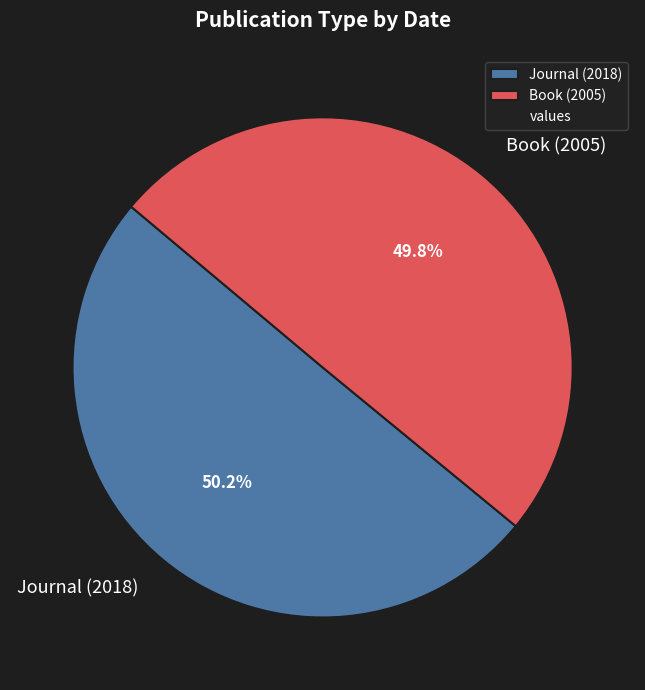

What is the ratio of the value at Journal (2018) to the value at Book (2005)?

1.0